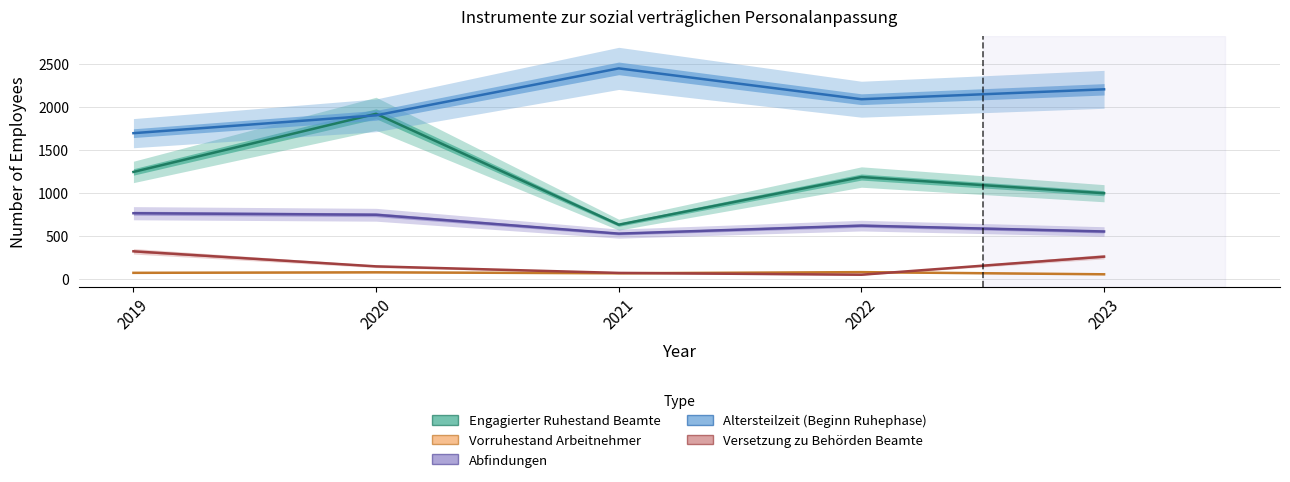

Which series has the largest range (max minus min)?

Engagierter Ruhestand Beamte